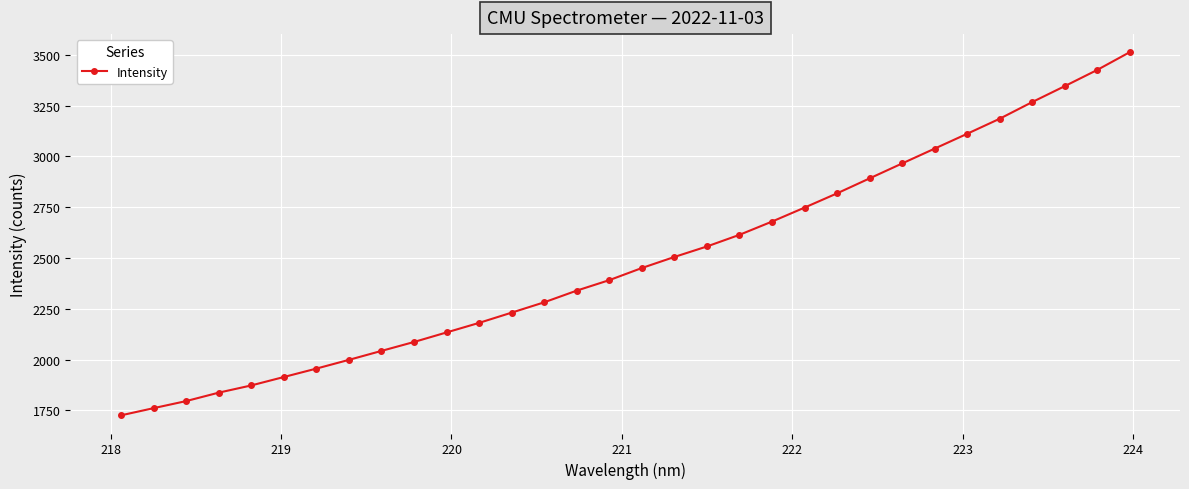

What is the difference between the maximum and second lowest values?

1750.8